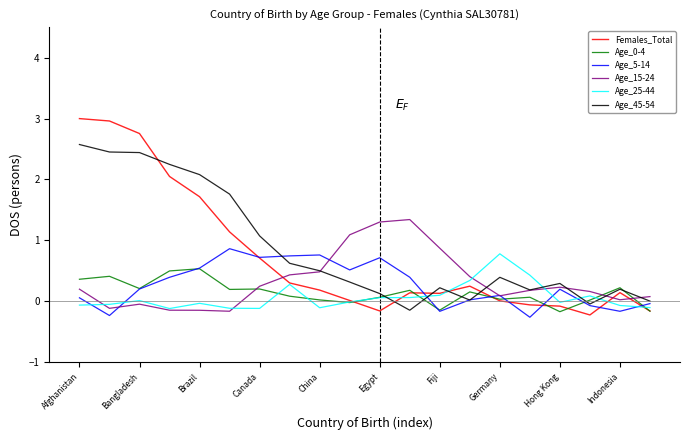

What is the smallest value displayed?

-0.3